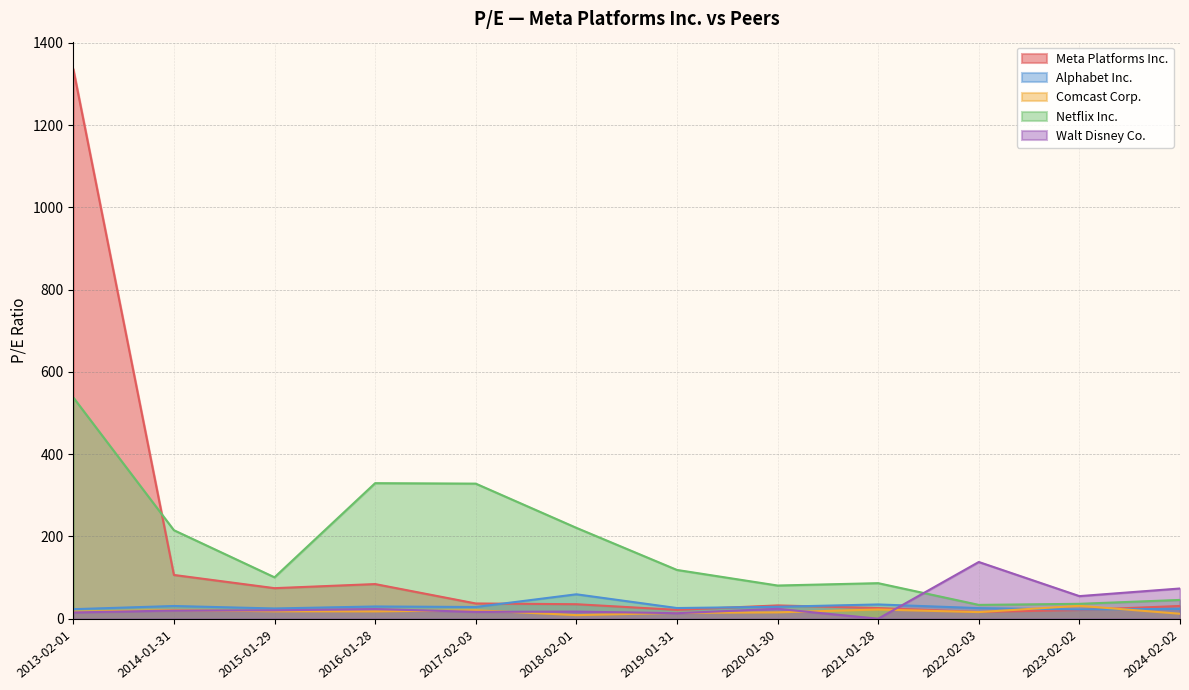

Which has a higher value, 2015-01-29 or 2019-01-31?

2015-01-29